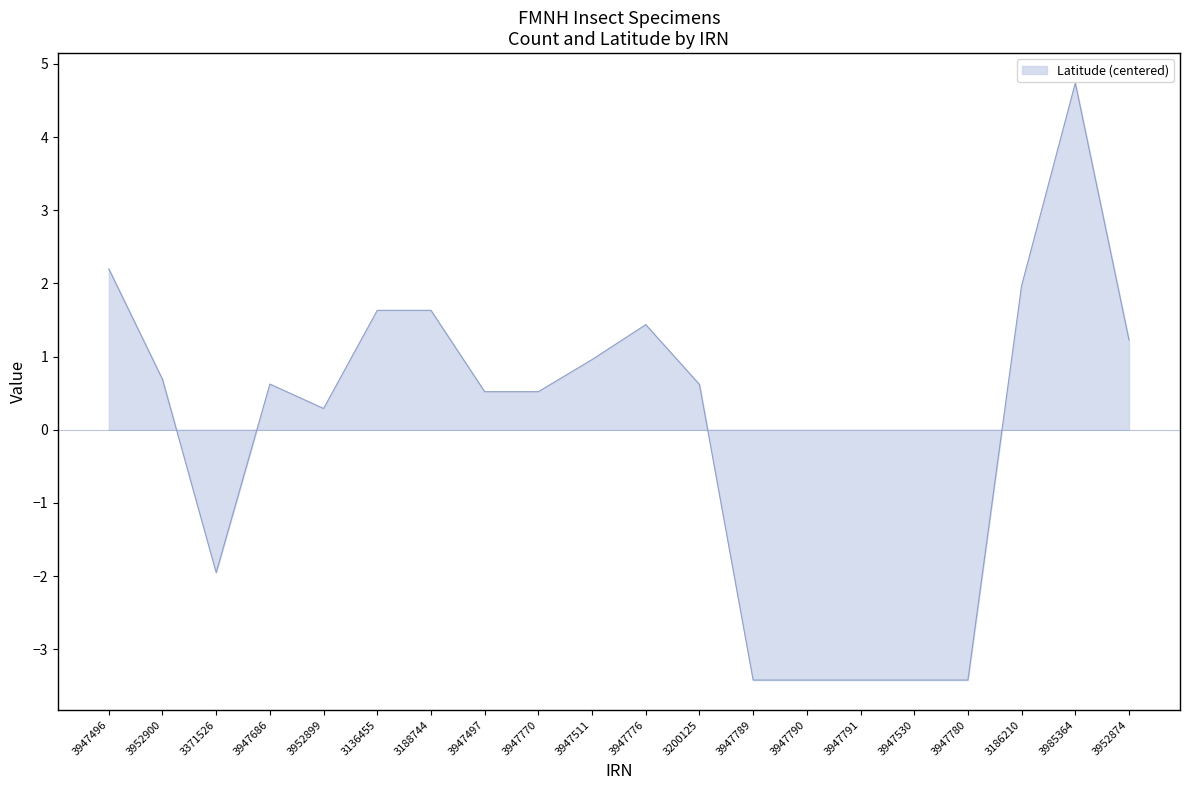

How many values are below zero?

6